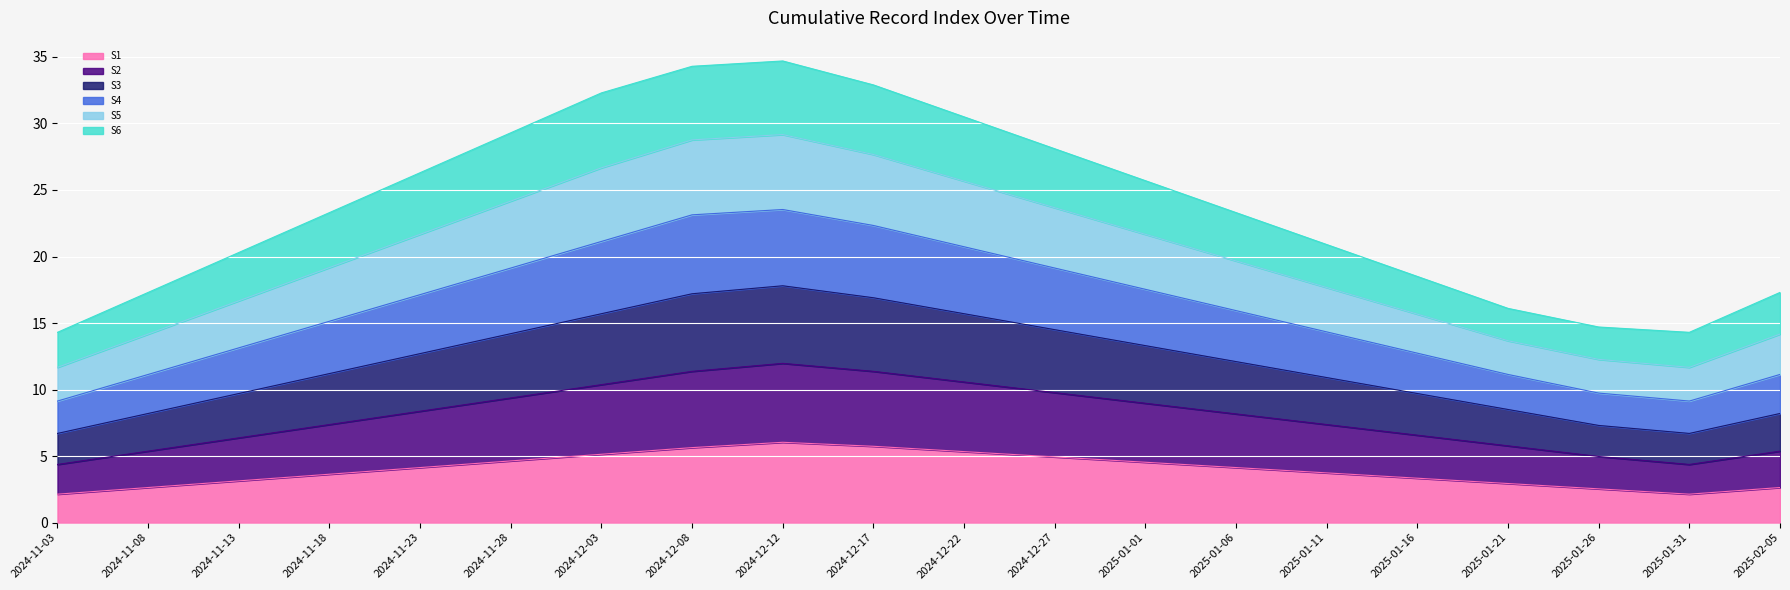

What is the total value across all series at 2024-11-08?

17.3